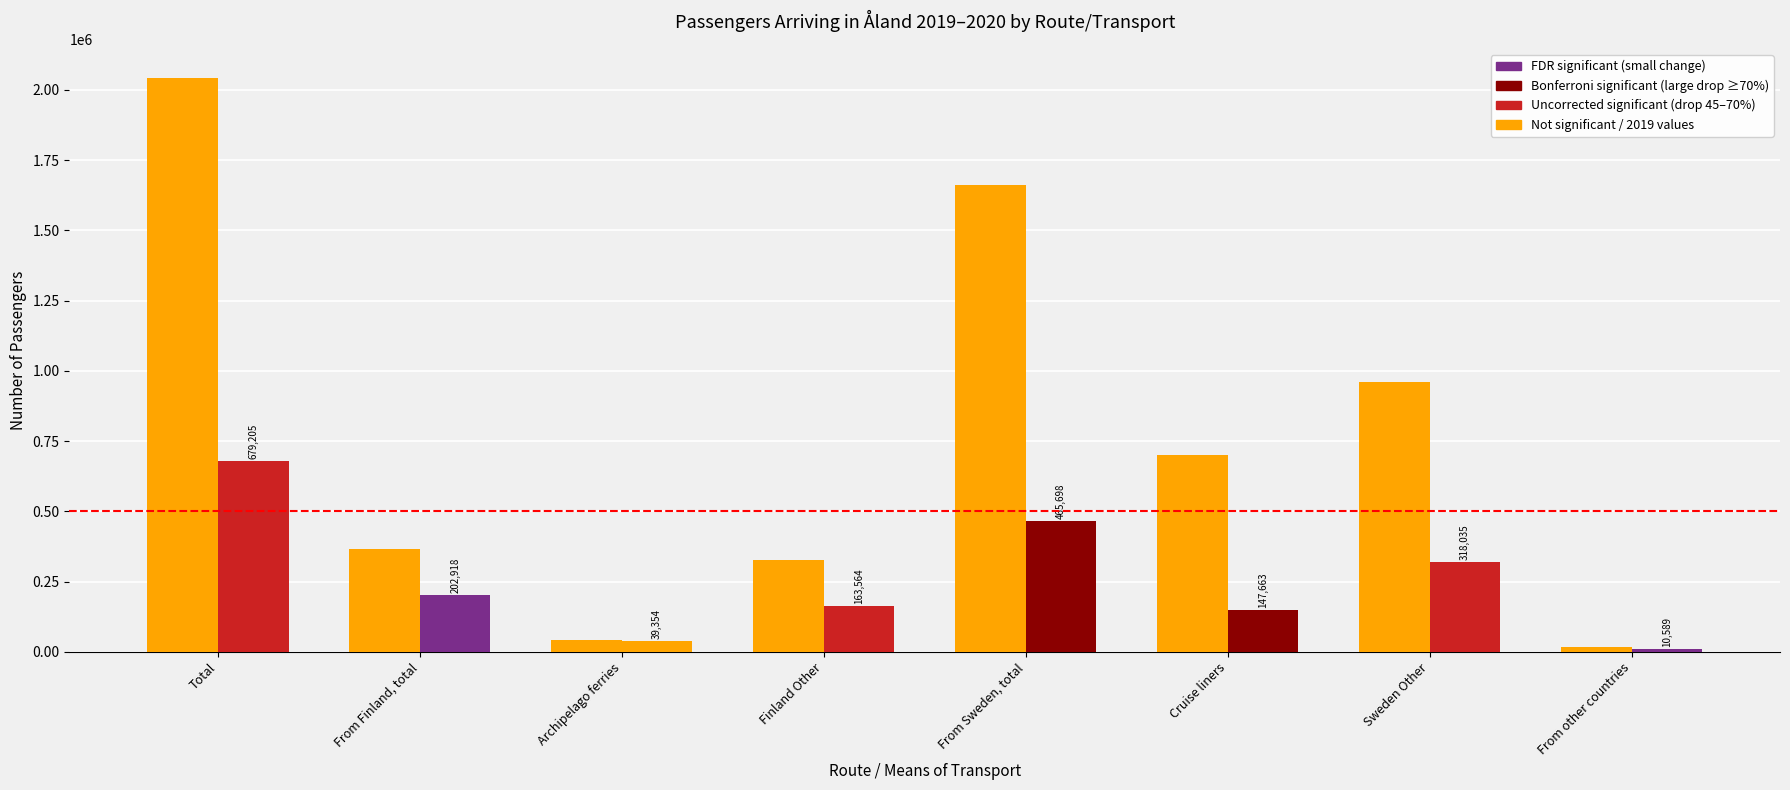

How many bars are there in total?

16